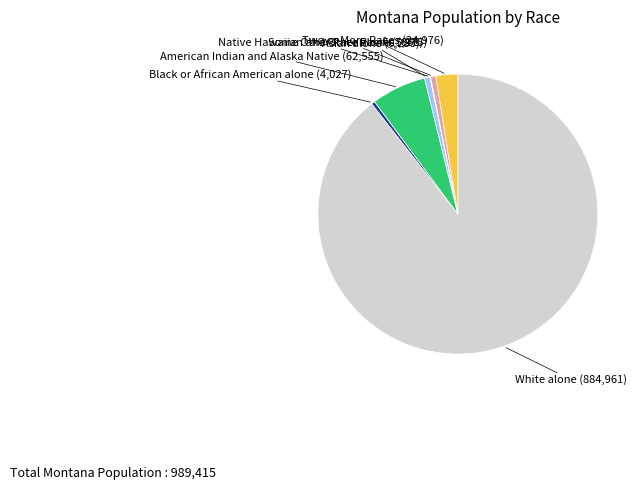

How many segments does this pie chart have?

7